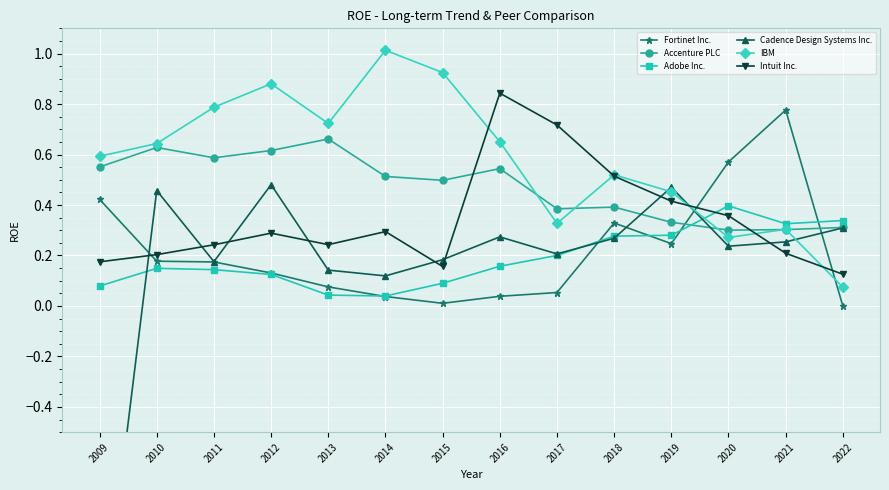

What is the difference between the second highest and second lowest values in the Cadence Design Systems Inc. series?

0.4